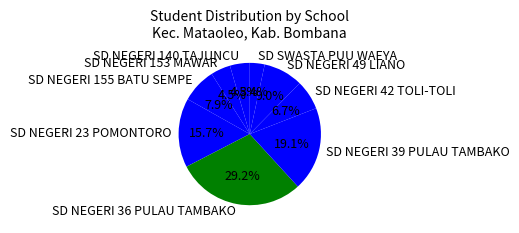

Combined, what portion of the pie is SD NEGERI 36 PULAU TAMBAKO and SD NEGERI 140 TAJUNCU?

33.7%